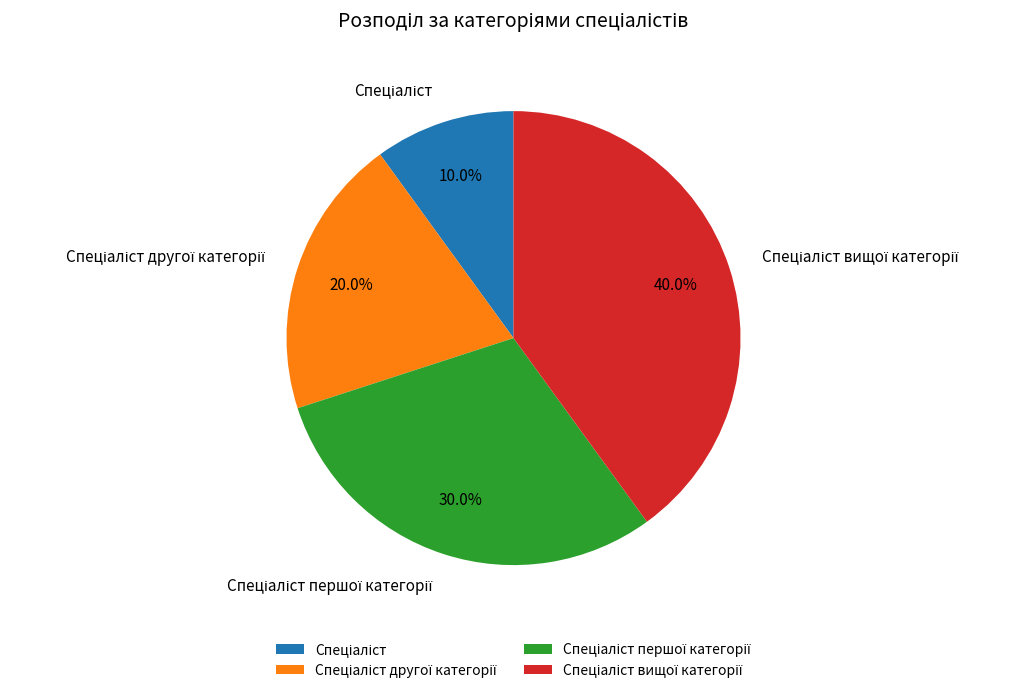

How many segments does this pie chart have?

4